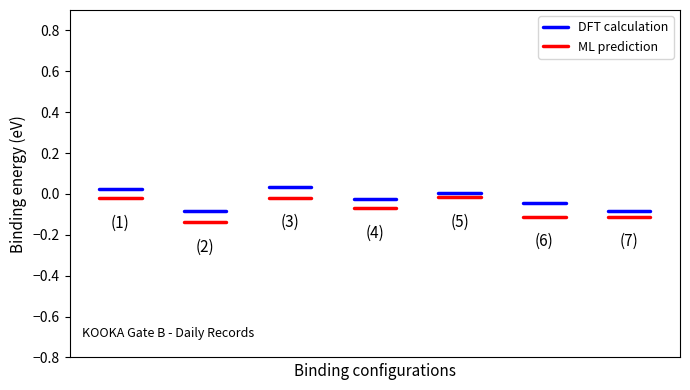

Is it true that DFT calculation equals 0.0 at 0?

False